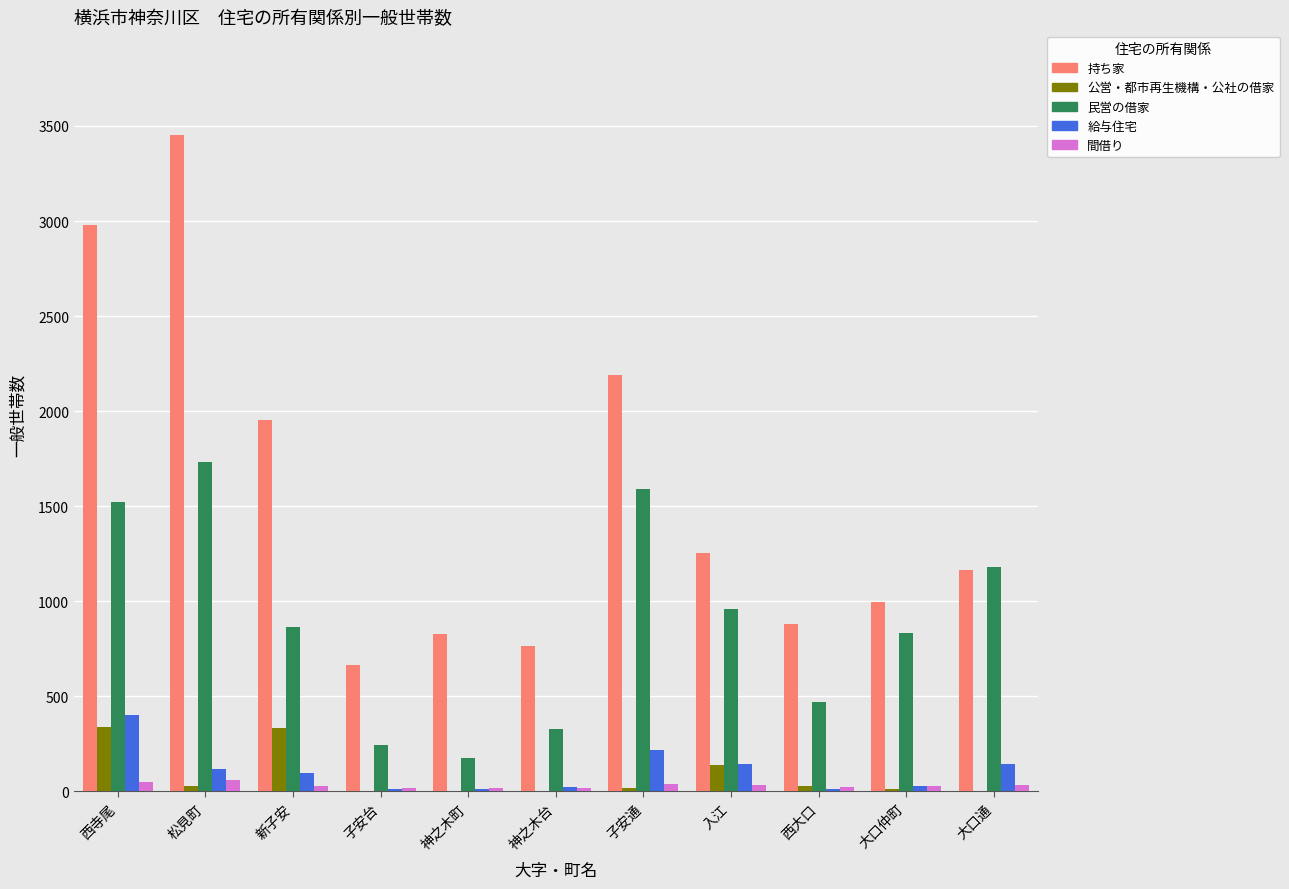

What is the sum of all 公営・都市再生機構・公社の借家 values?

892